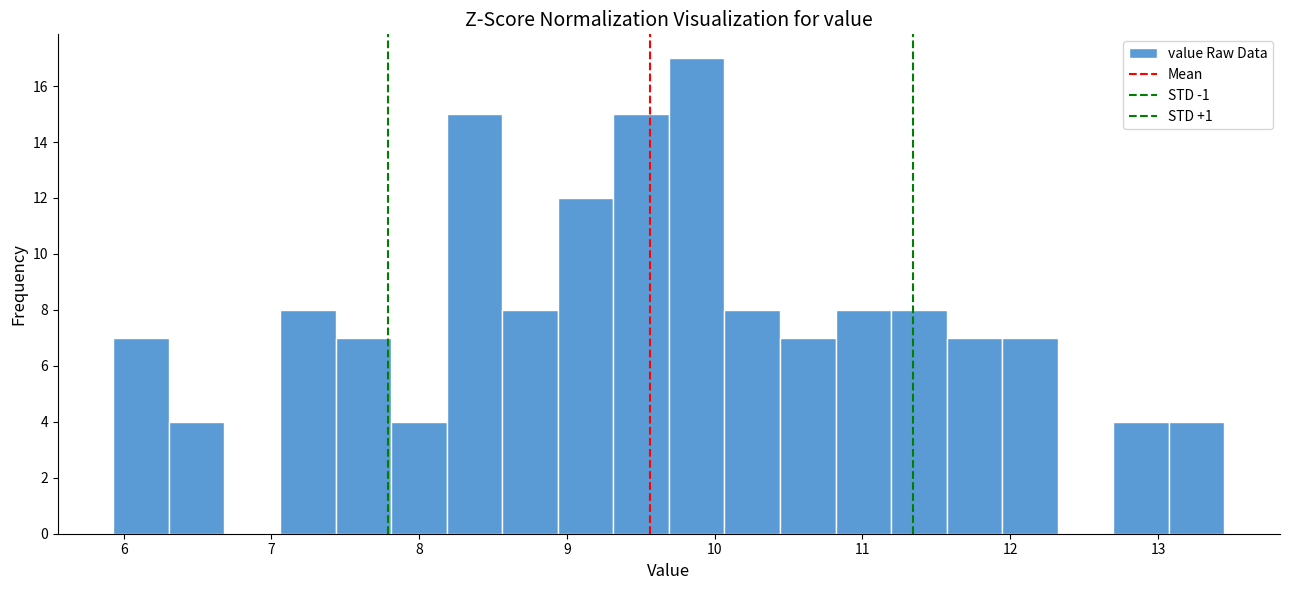

Read against the x-axis, roughly where is the centre of the tallest bar?

9.9